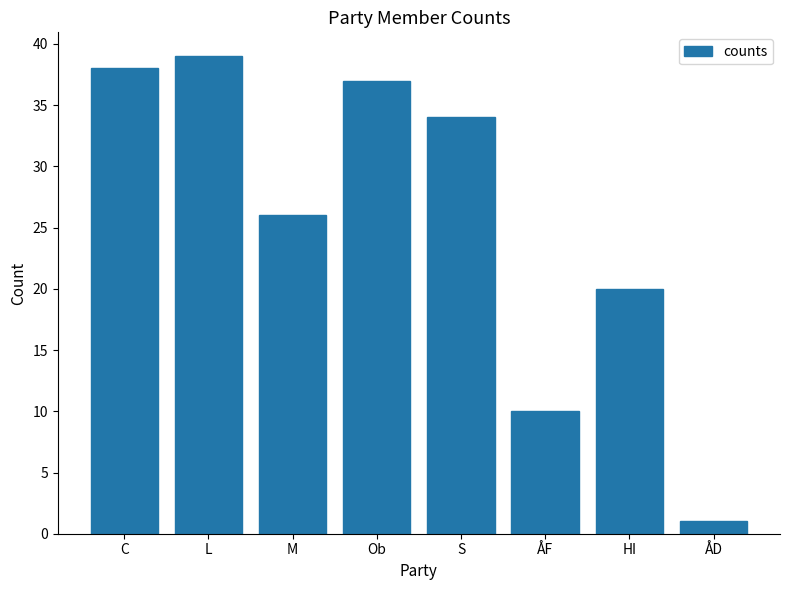

Reading right to left, extract all data points from this chart.

ÅD=1	HI=20	ÅF=10	S=34	Ob=37	M=26	L=39	C=38